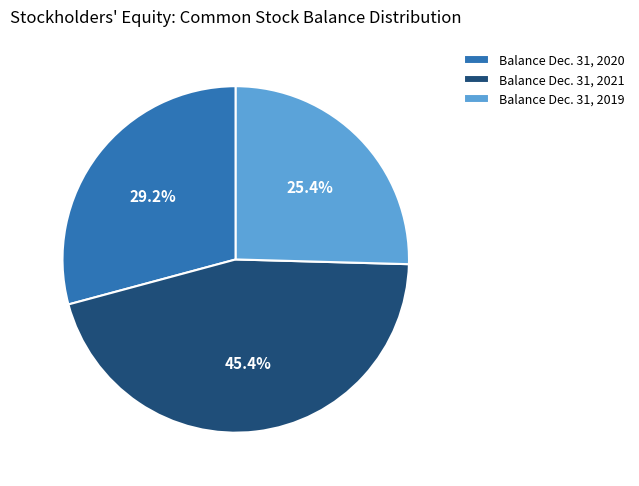

Approximately how many times larger is the value at Balance Dec. 31, 2019 compared to Balance Dec. 31, 2021?

0.6